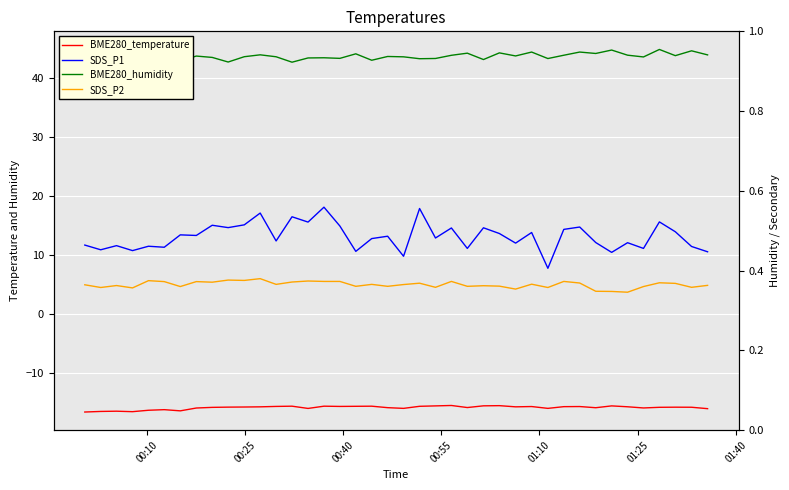

Is the value of SDS_P2 at 12 greater than the value of BME280_humidity at 23?

No